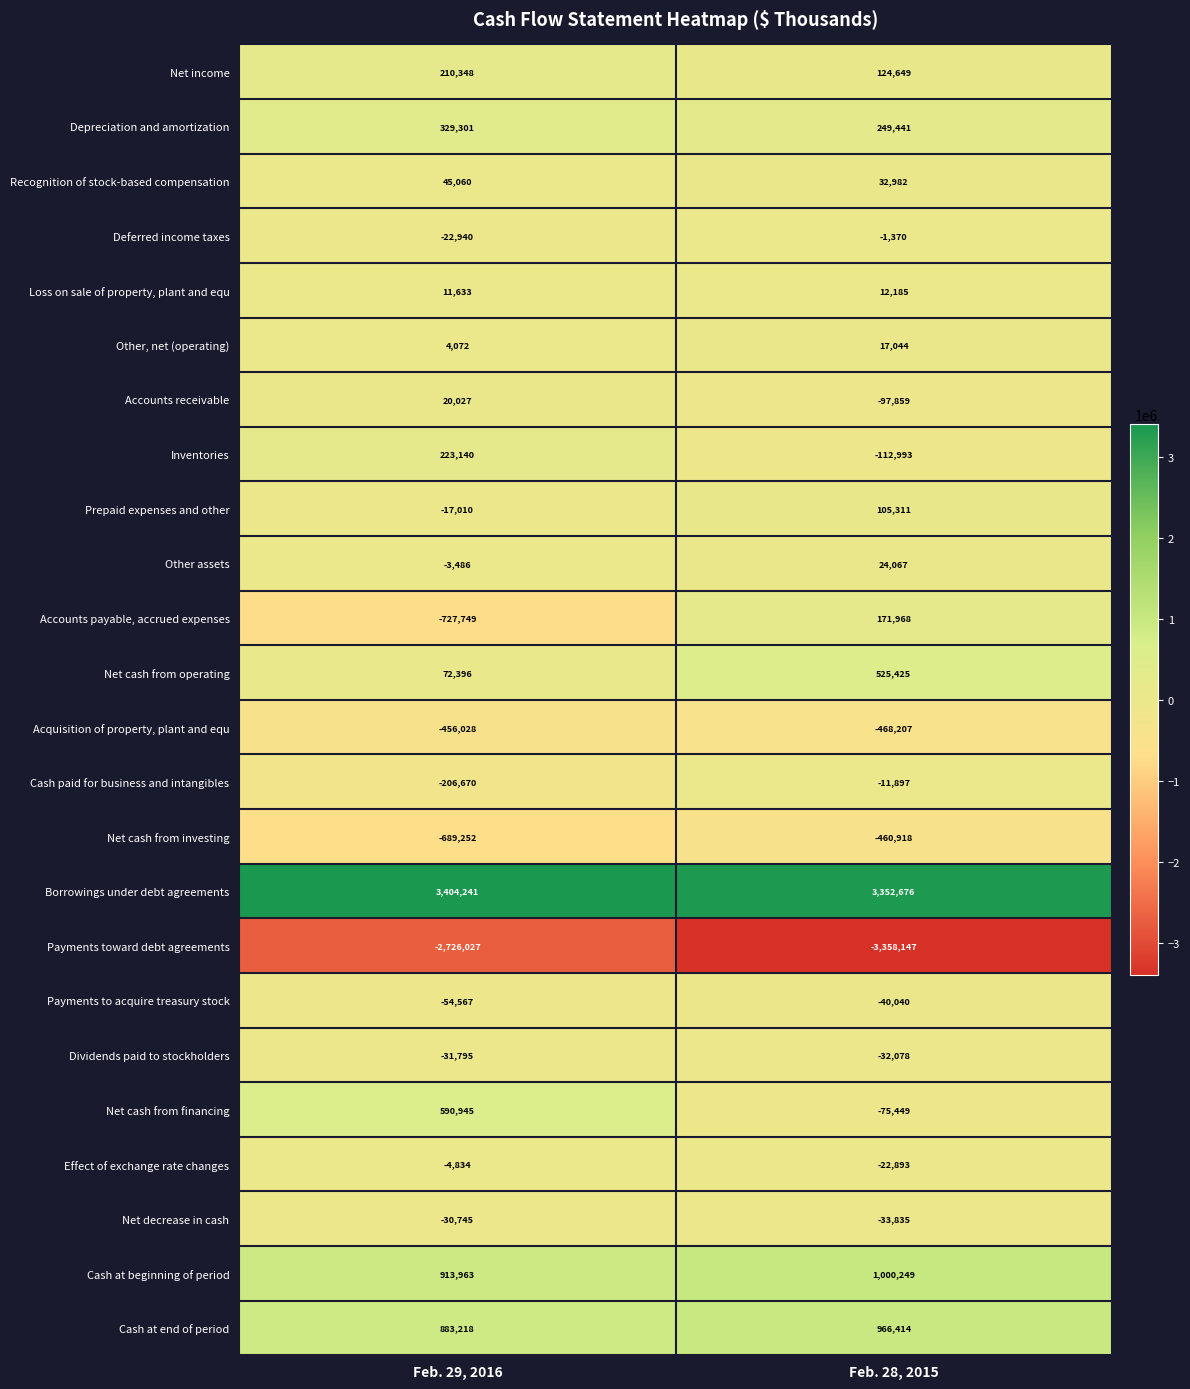

What is the difference between the Net income values at Feb. 28, 2015 and Feb. 29, 2016?

85699